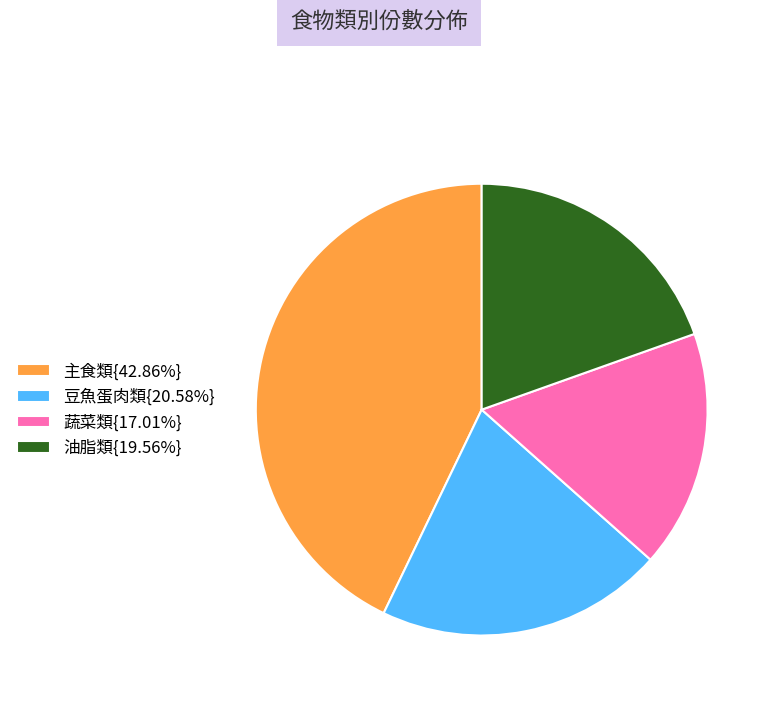

What is the ratio of the value at 蔬菜類{17.01%} to the value at 豆魚蛋肉類{20.58%}?

0.8